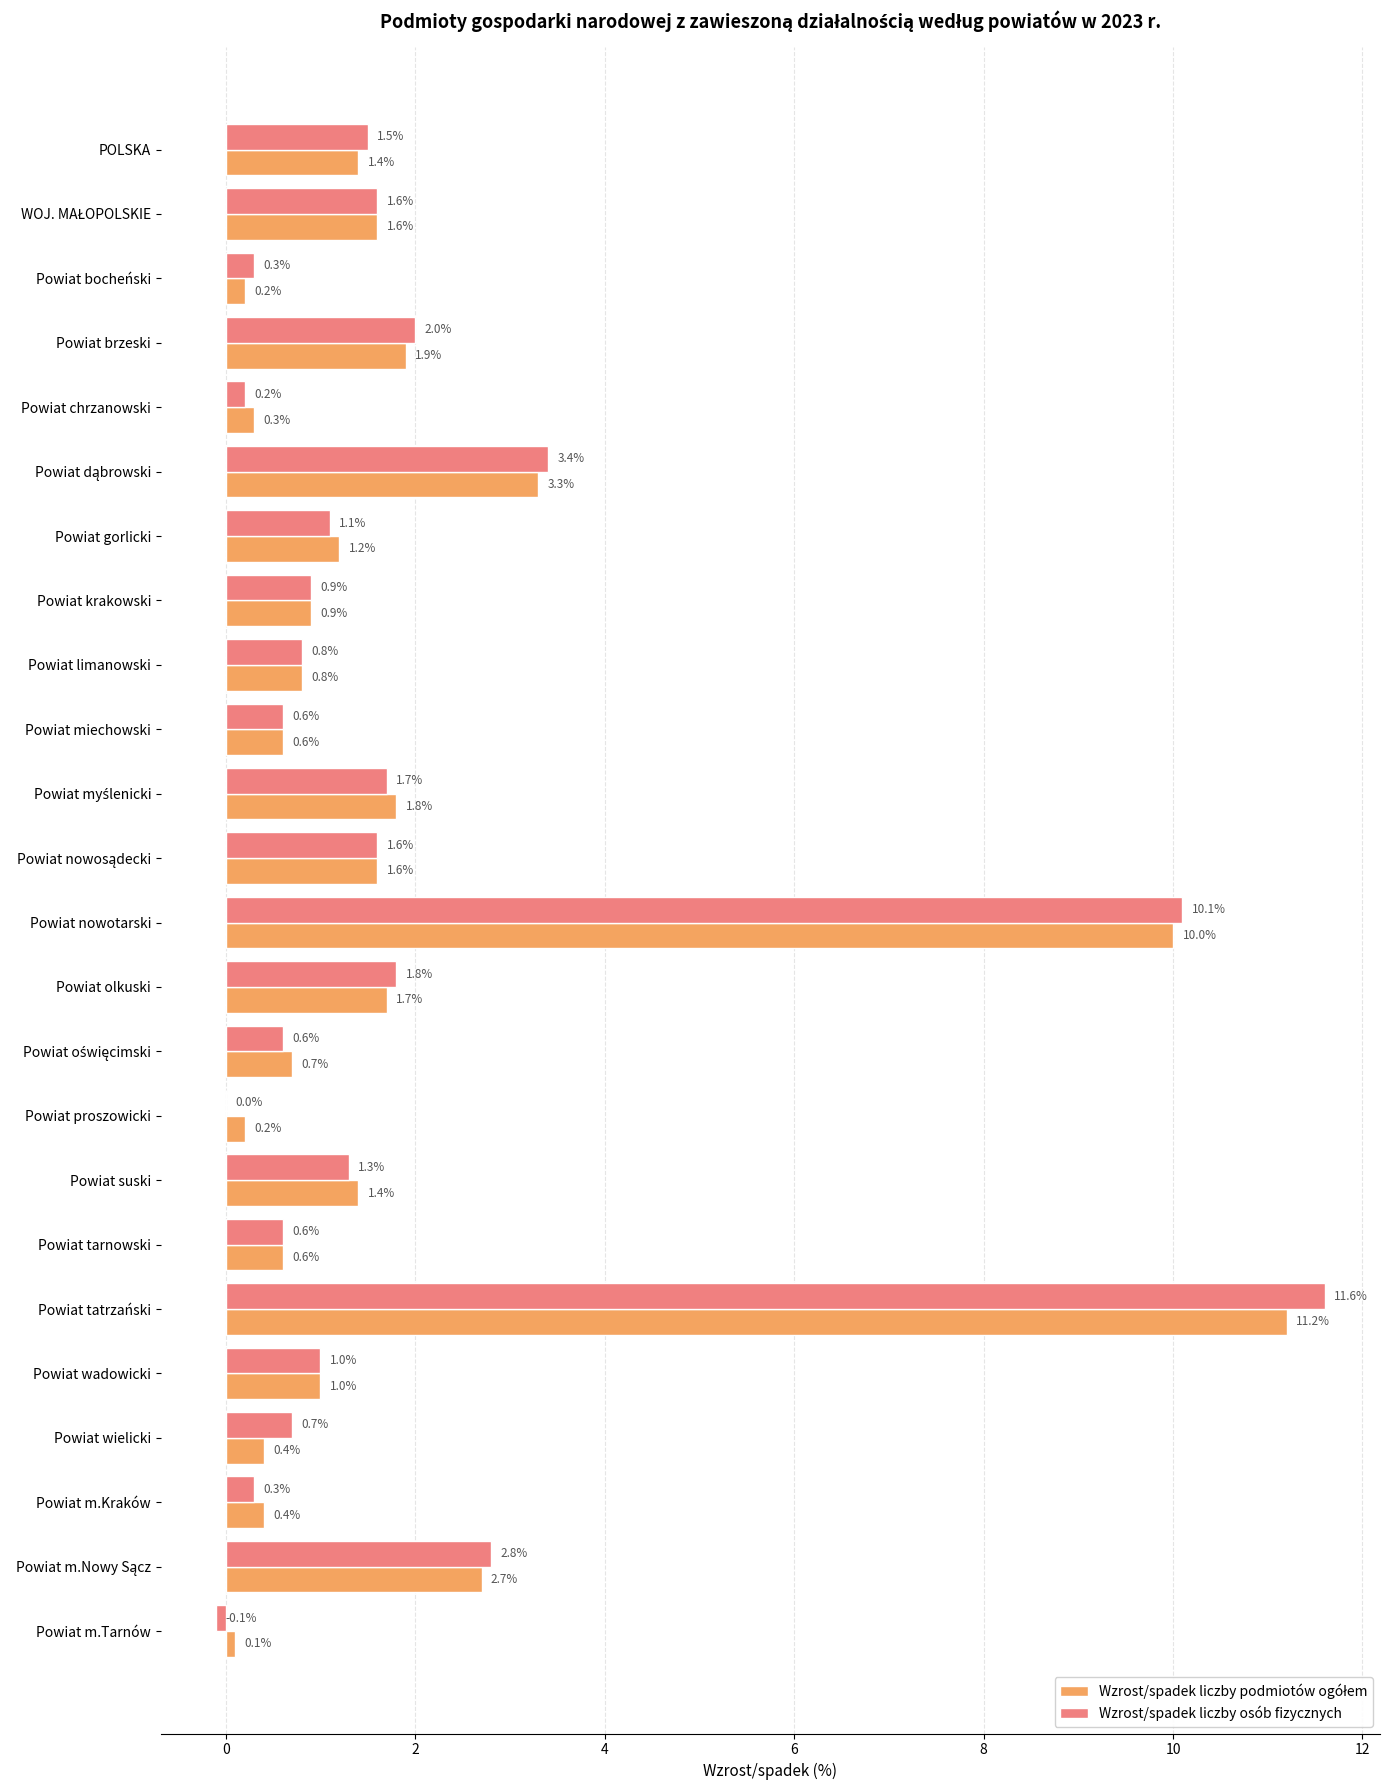

Which series changed the most between Powiat tatrzański and Powiat m.Tarnów?

Wzrost/spadek liczby osób fizycznych